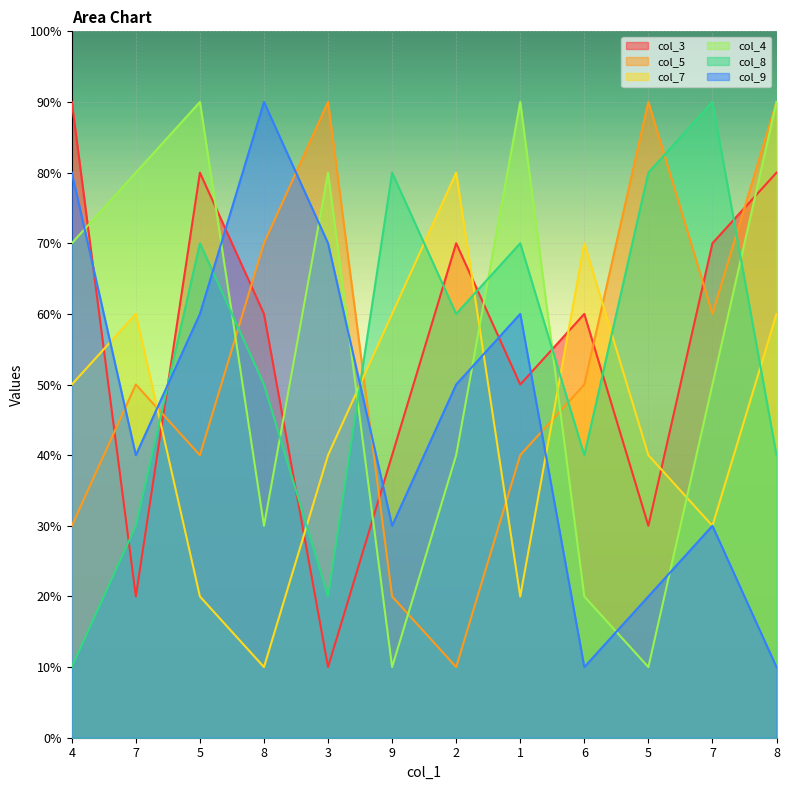

Which has a higher value, 9 or 7?

7